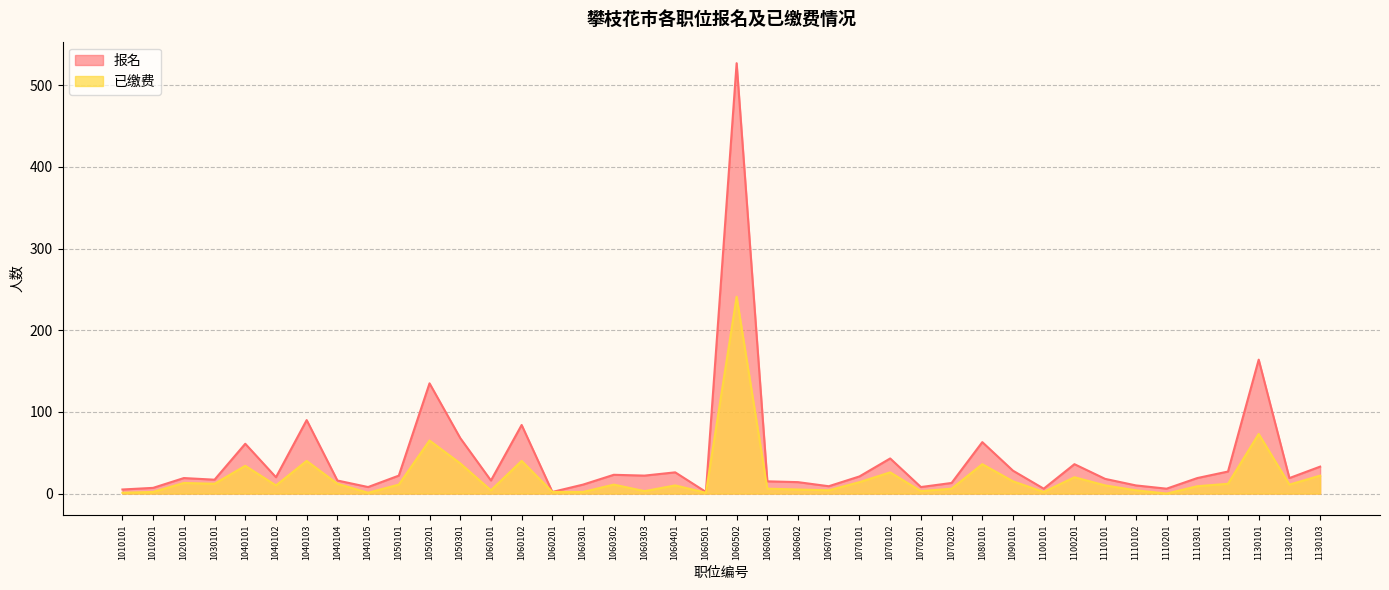

What is the difference between the maximum and minimum values in the 已缴费 series?

241